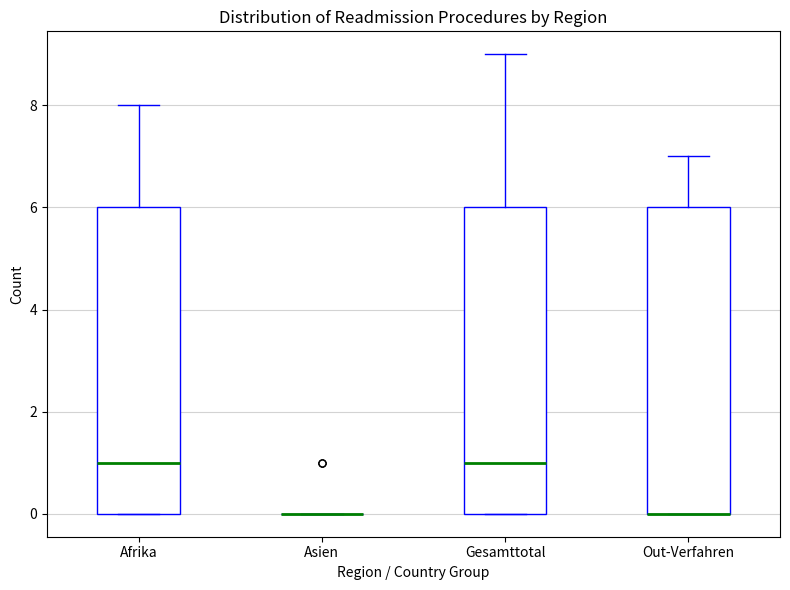

Reading left to right, transcribe this box plot: for each box, give where its median line is, the range the box spans, and where its two whiskers end, as read against the y-axis. The values are not printed on the chart, so give them approximately, as read against the axis.

Afrika: median 1, box 0 to 6, whiskers 0 to 8
Asien: box collapsed to a line at 0, whiskers 0 to 0
Gesamttotal: median 1, box 0 to 6, whiskers 0 to 9
Out-Verfahren: median 0 (drawn on the box's lower edge), box 0 to 6, whiskers 0 to 7